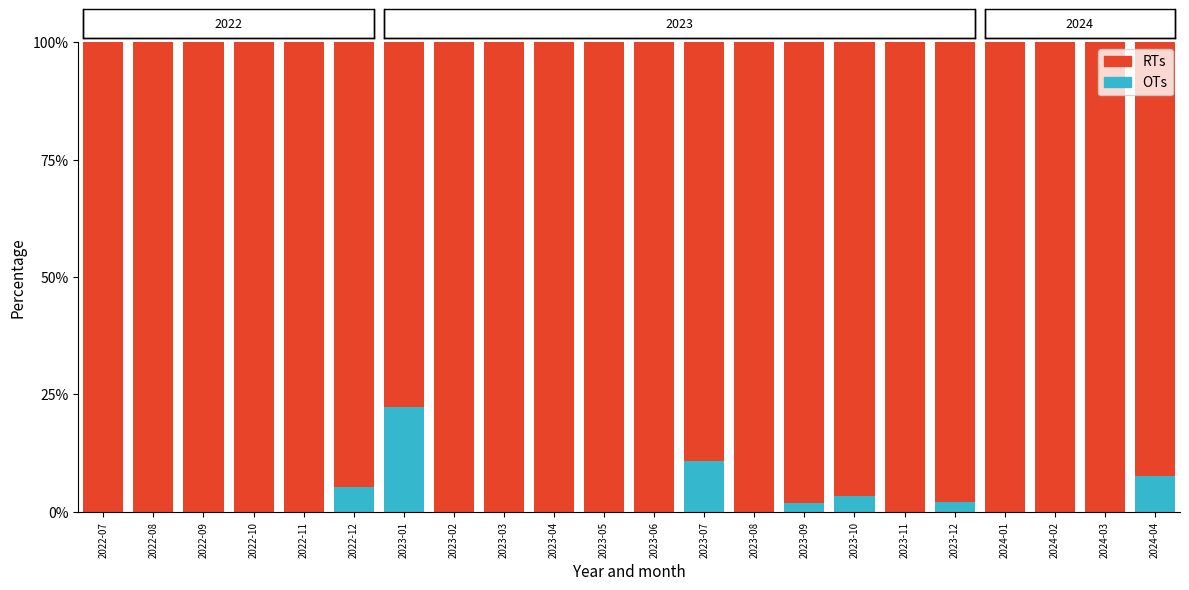

What is the highest value of the OTs series?

22.2